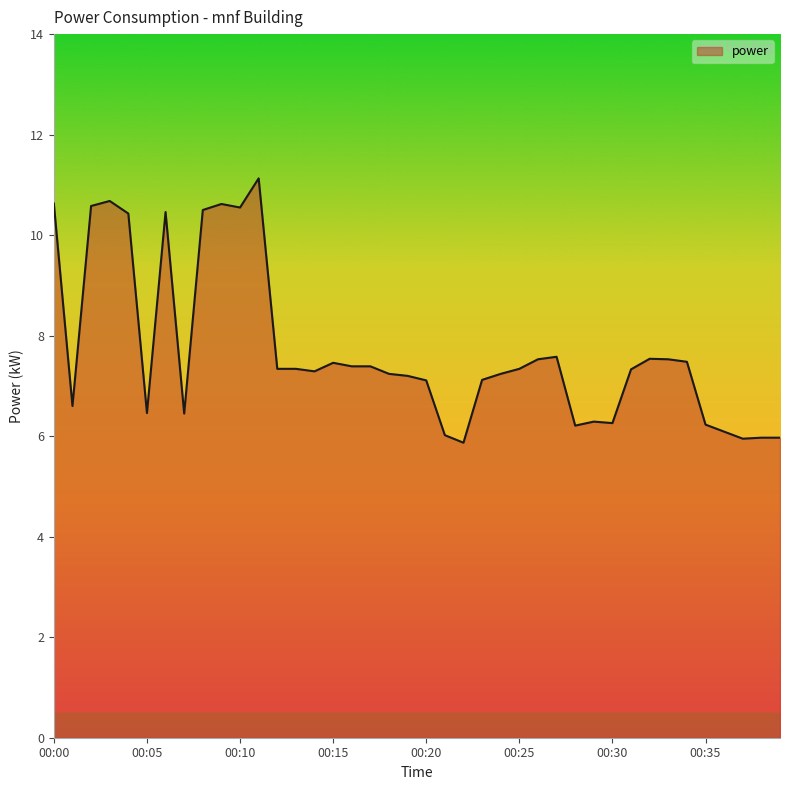

What is the greatest value displayed?

11.1